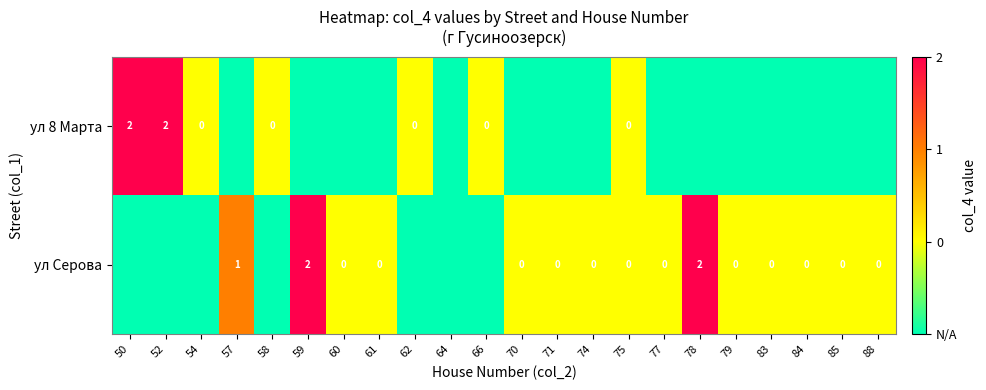

Is it true that ул Серова equals 0 at 59?

False